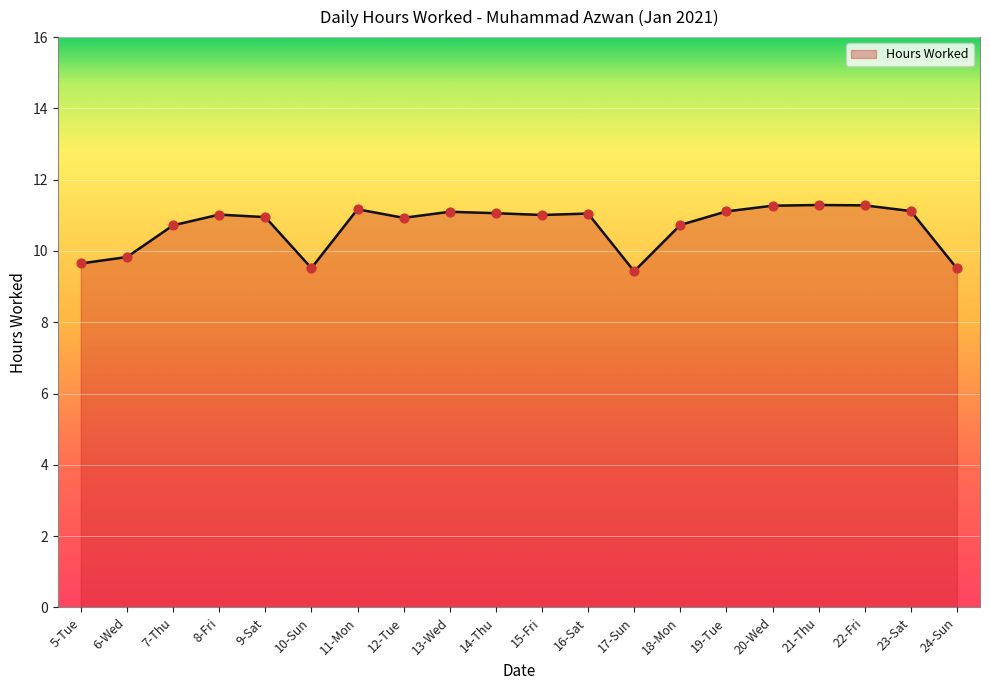

What is the change in value from 15-Fri to 21-Thu?

+0.3